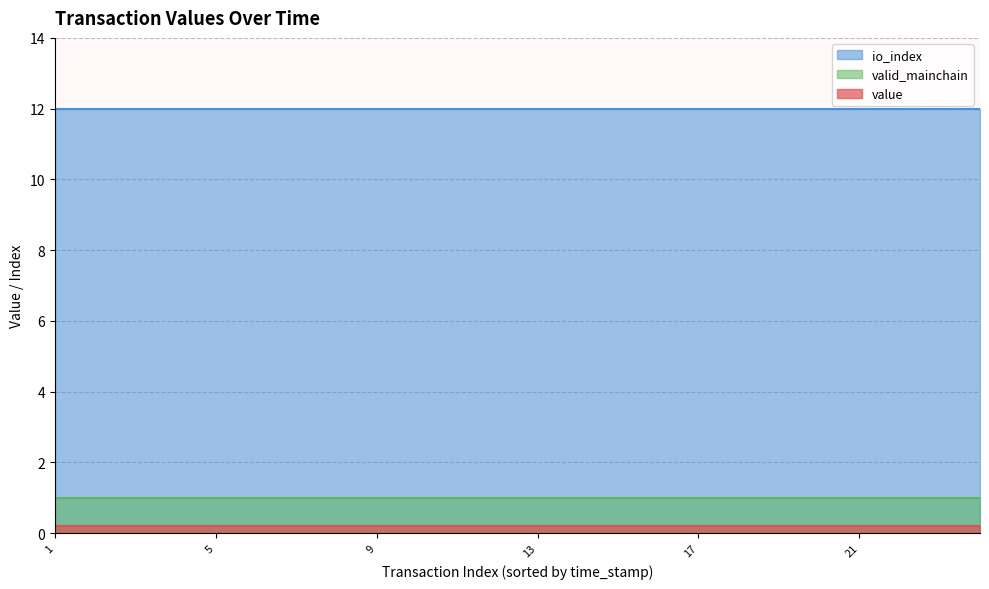

What is the average value of the value series?

0.2